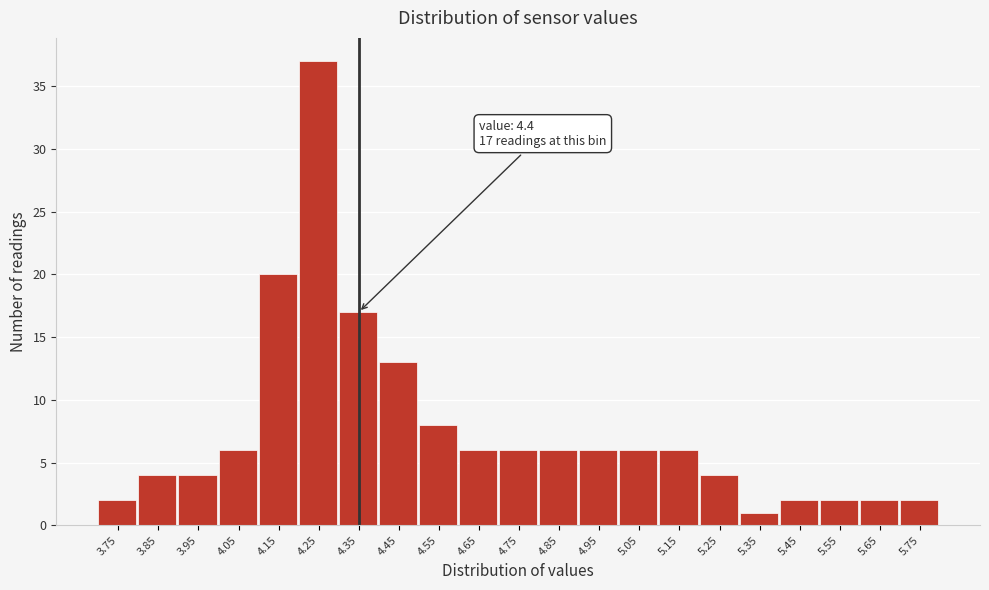

Reading left to right, transcribe all the data shown in this chart.

3.75=2	3.85=4	3.95=4	4.05=6	4.15=20	4.25=37	4.35=17	4.45=13	4.55=8	4.65=6	4.75=6	4.85=6	4.95=6	5.05=6	5.15=6	5.25=4	5.35=1	5.45=2	5.55=2	5.65=2	5.75=2